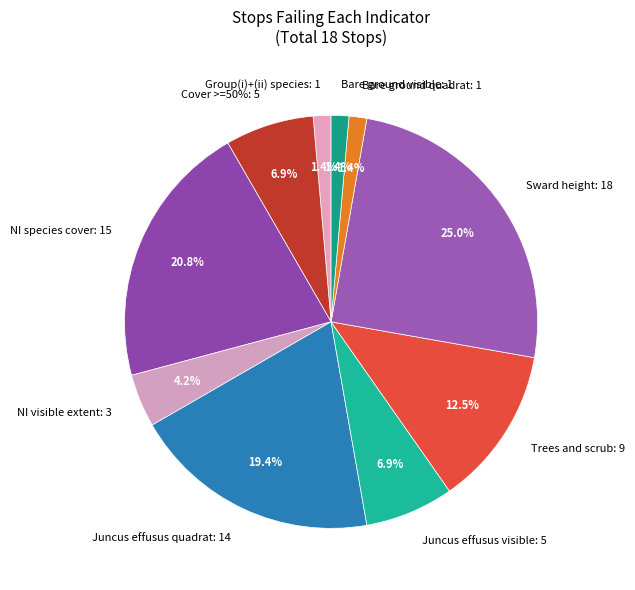

What percentage is the NI species cover slice, to the nearest percent?

21%